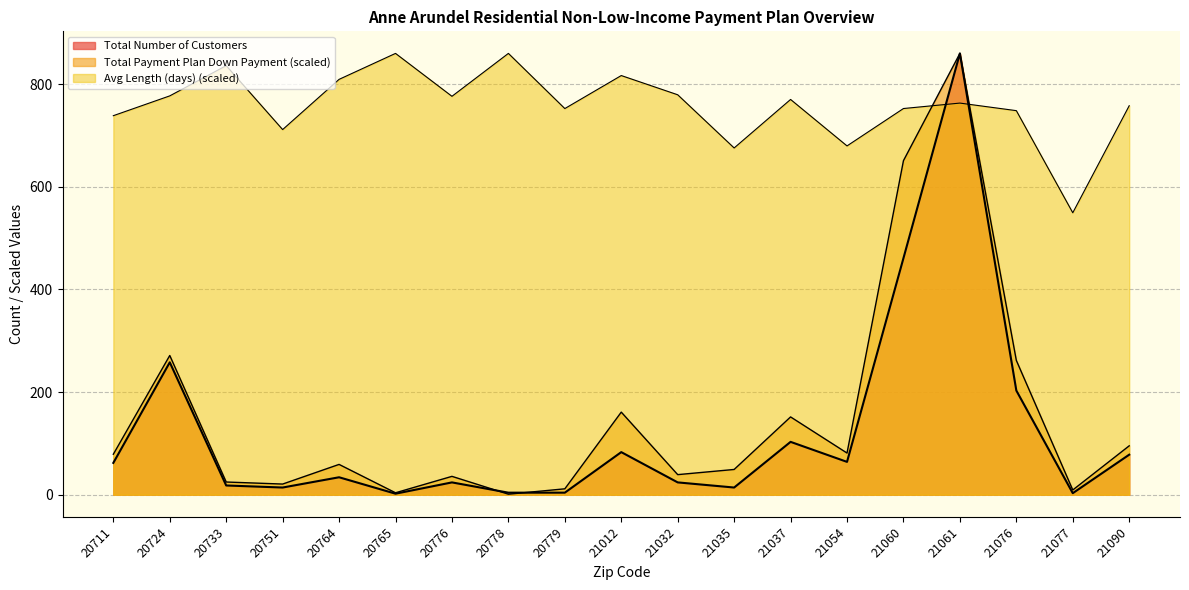

Which series has the largest total across all categories?

Avg Length (days)